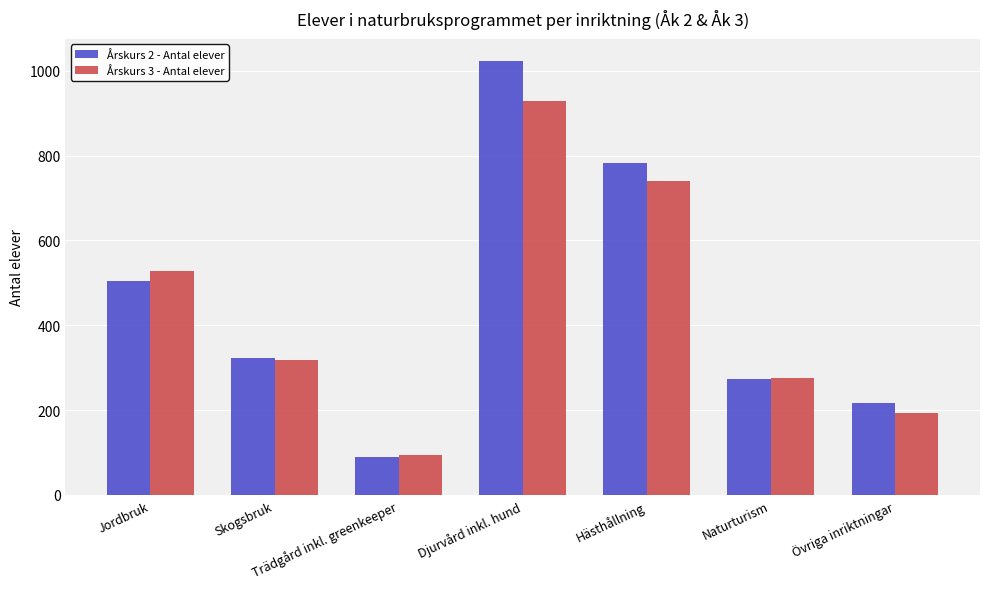

Which series has the widest spread of values?

Årskurs 2 - Antal elever